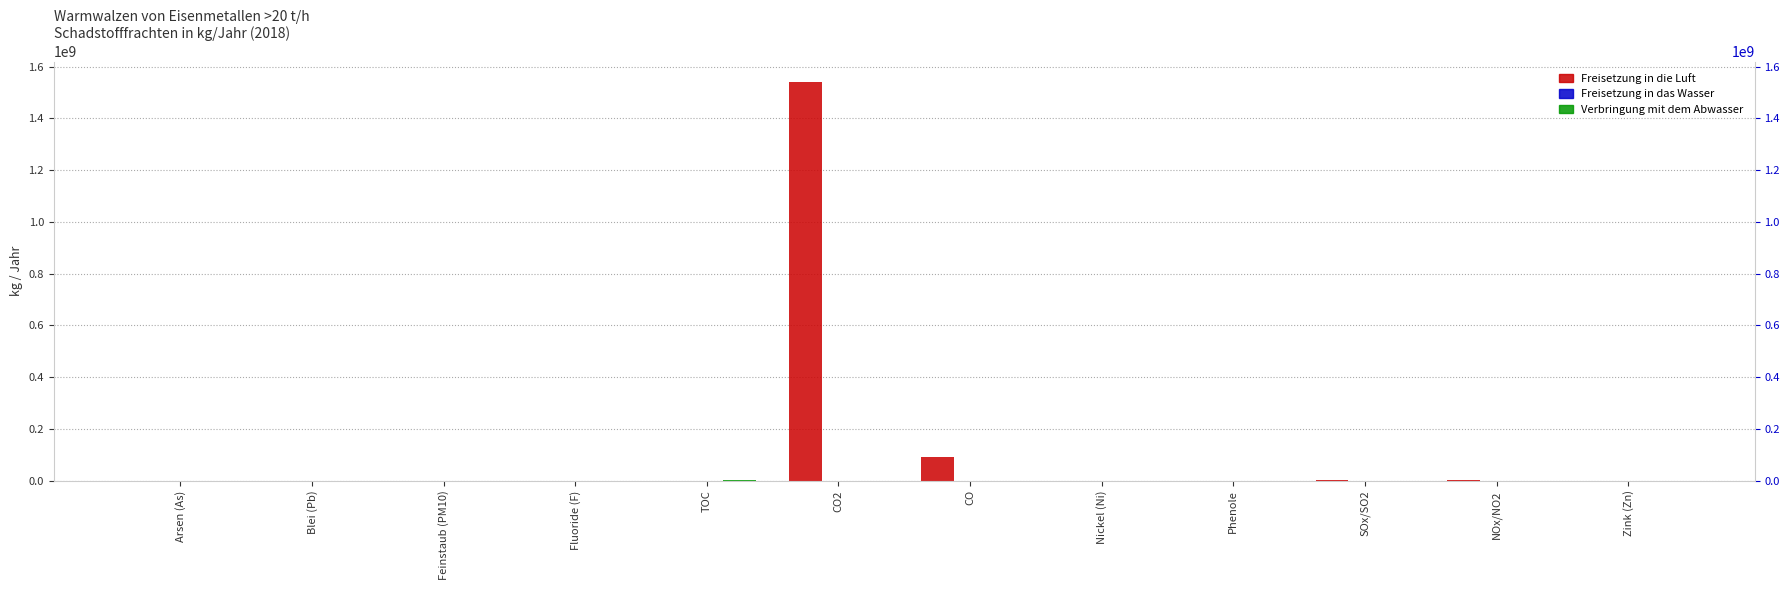

What is the label of the 5th bar from the right?

Nickel (Ni)